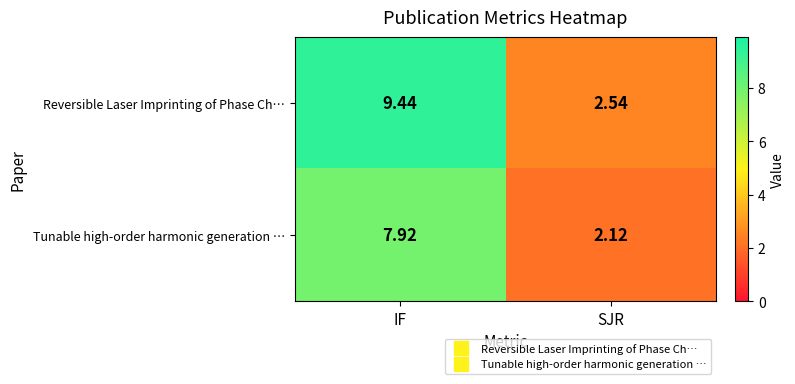

At which category is the sum across all series the highest?

IF